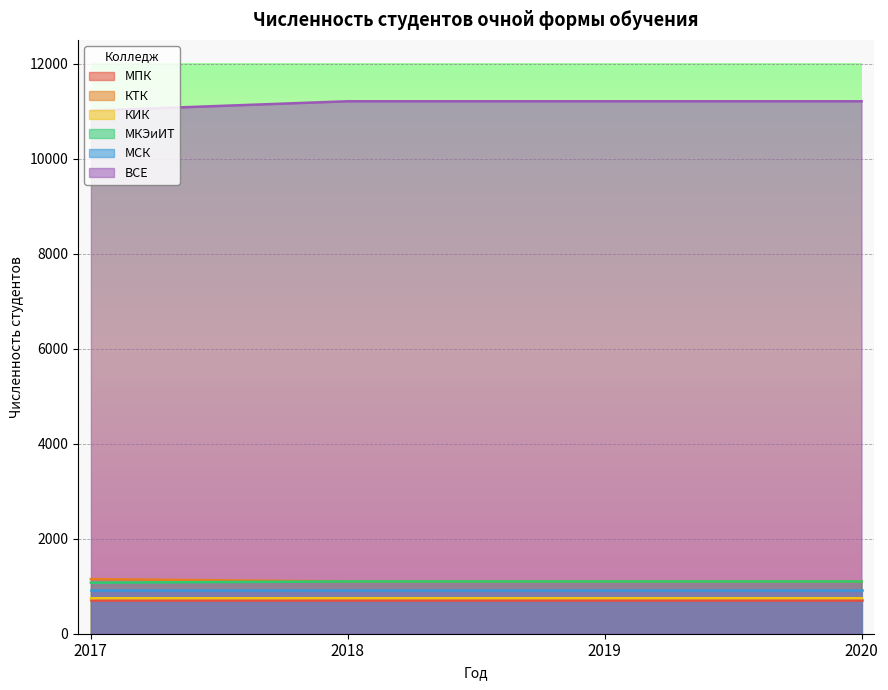

What is the difference between the КТК values at 2017 and 2018?

50